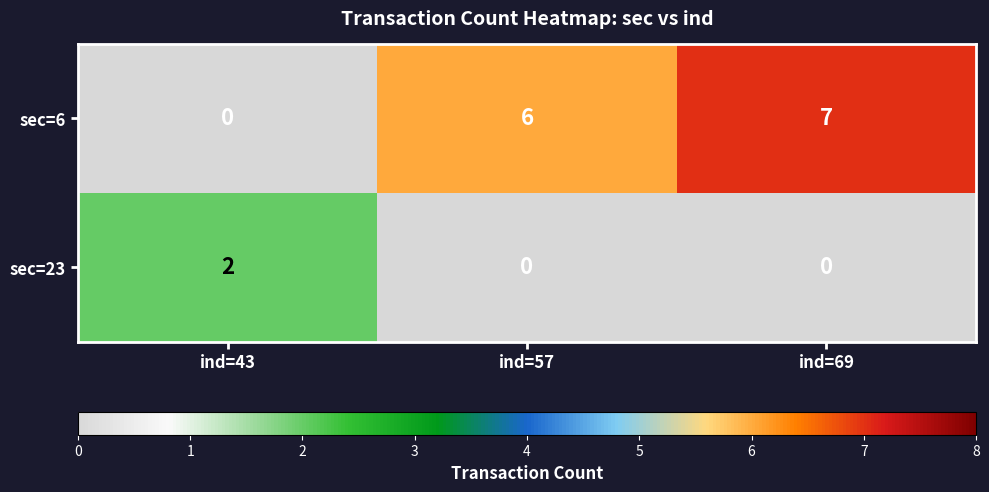

Which series has the widest spread of values?

sec=6